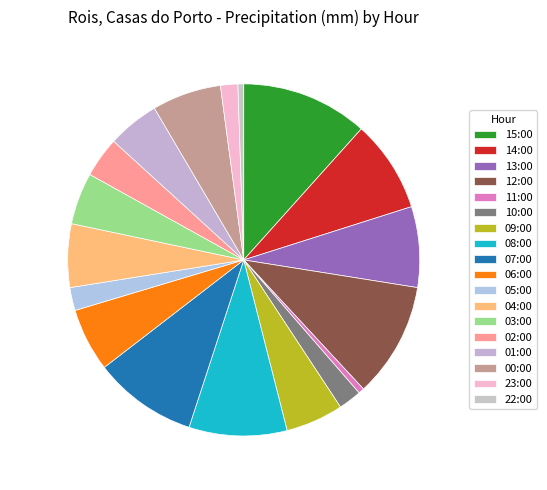

How many segments does this pie chart have?

18